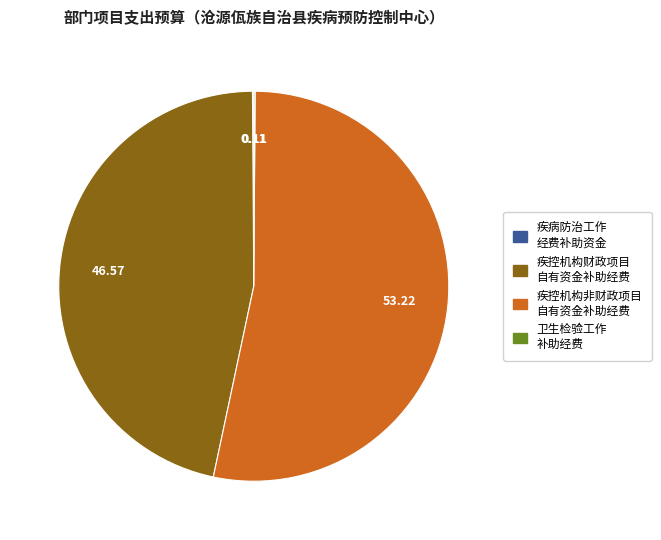

Is there any slice that represents more than half of the pie?

Yes